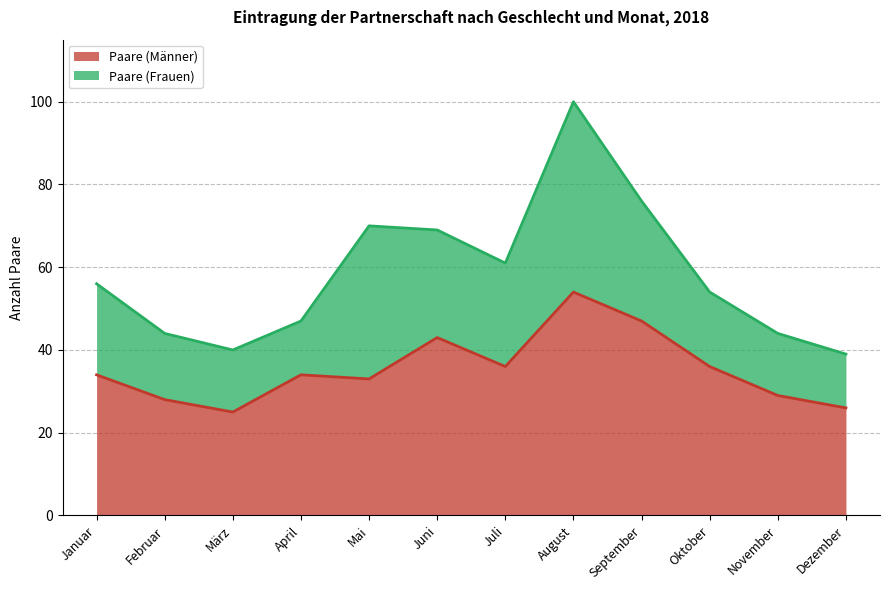

Which label corresponds to the smallest value in the chart?

März